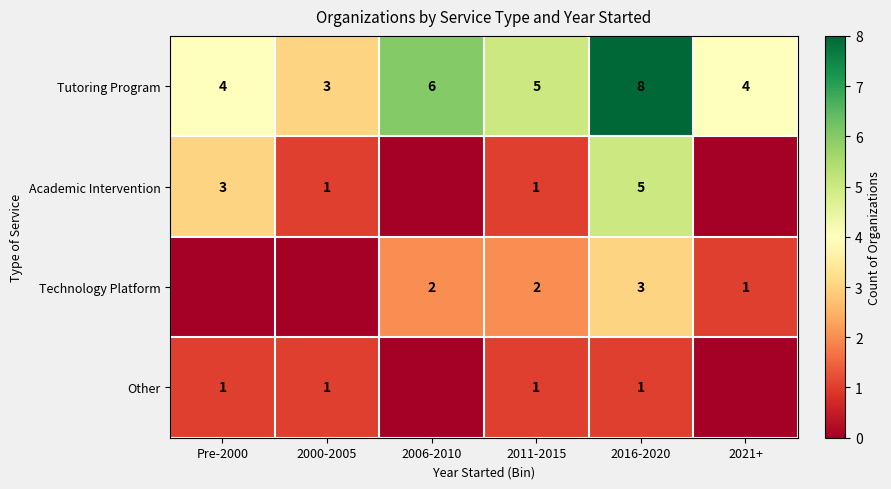

Which label corresponds to the smallest value in the chart?

2006-2010